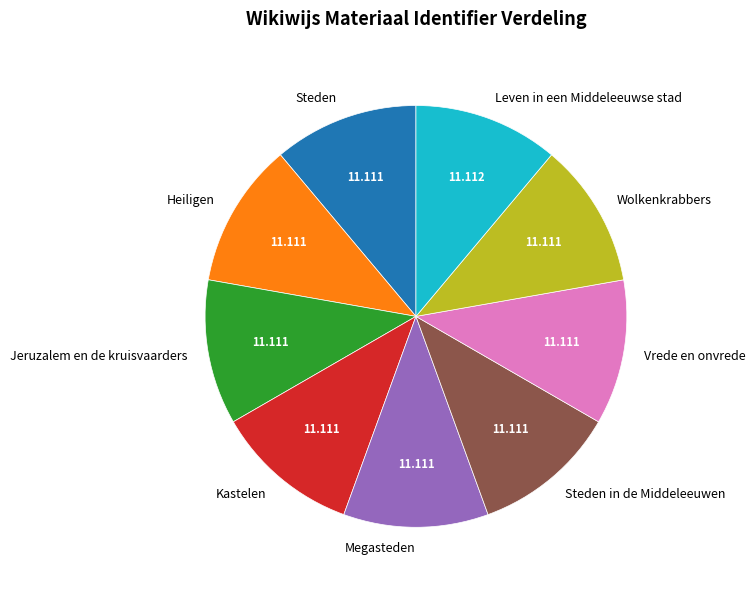

Does Vrede en onvrede represent more than half of the total?

No